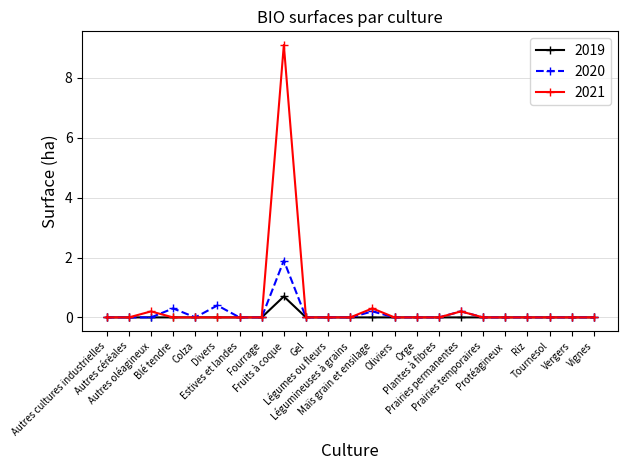

How many 2019 values are between 0 and 1?

23